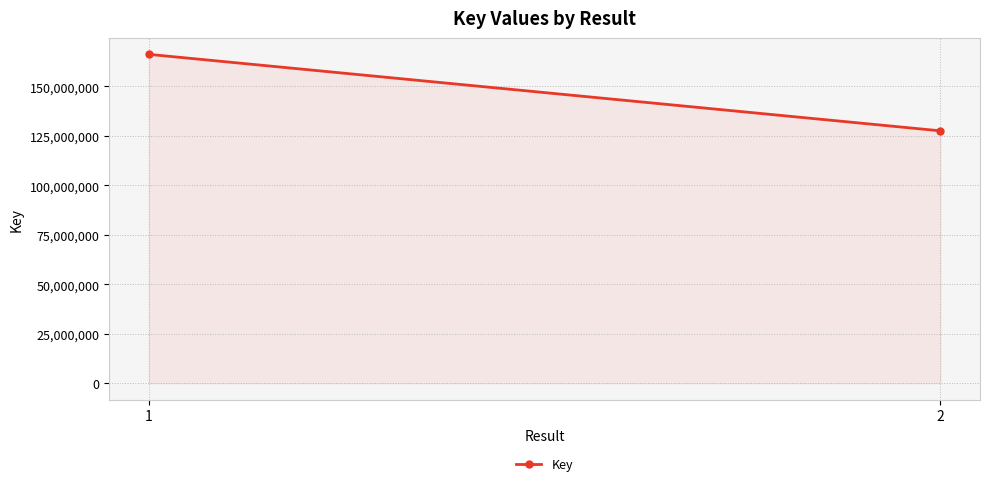

Is it true that the value at 1 is 253889356?

False